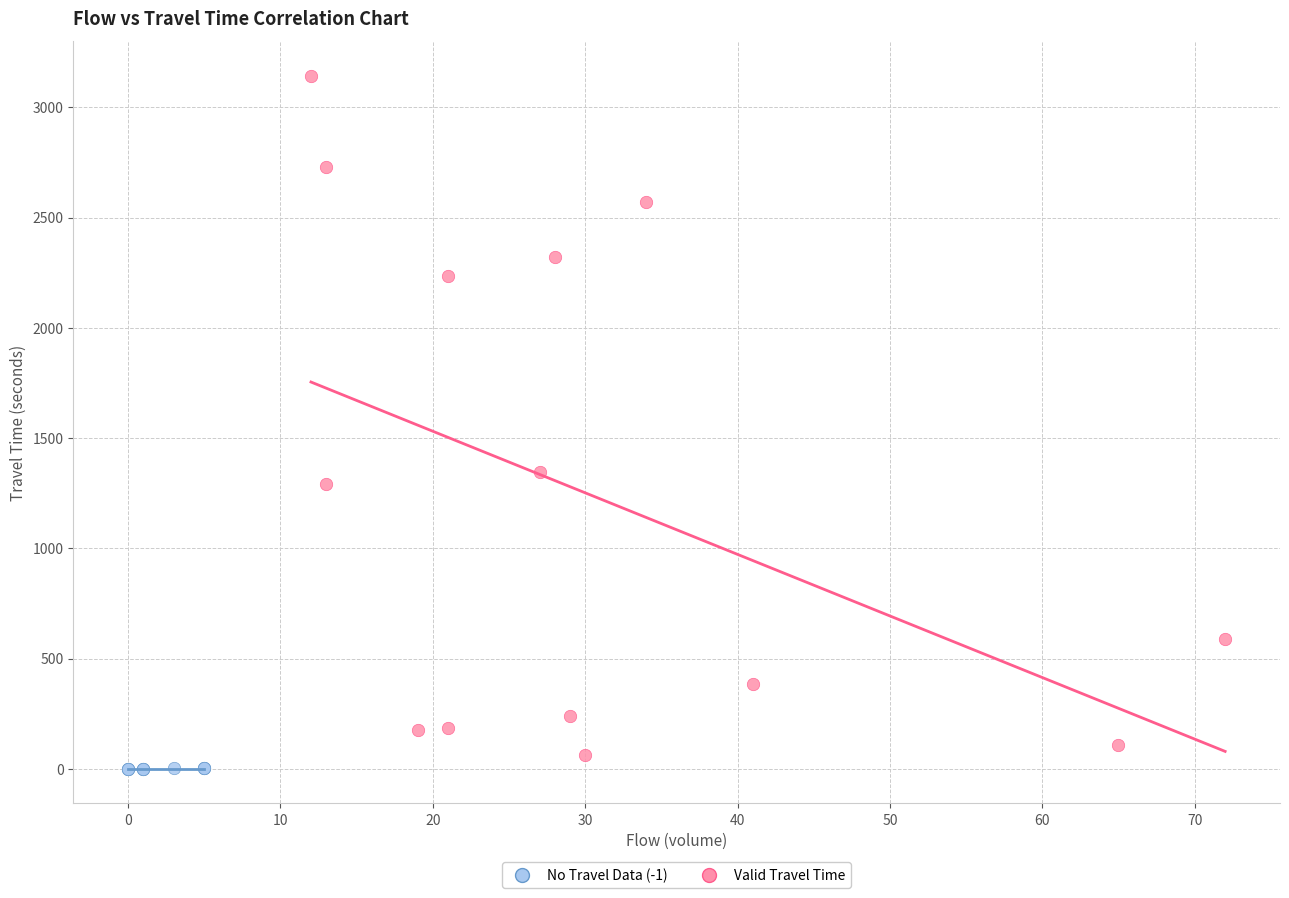

Which series reaches the maximum Y coordinate?

Valid Travel Time